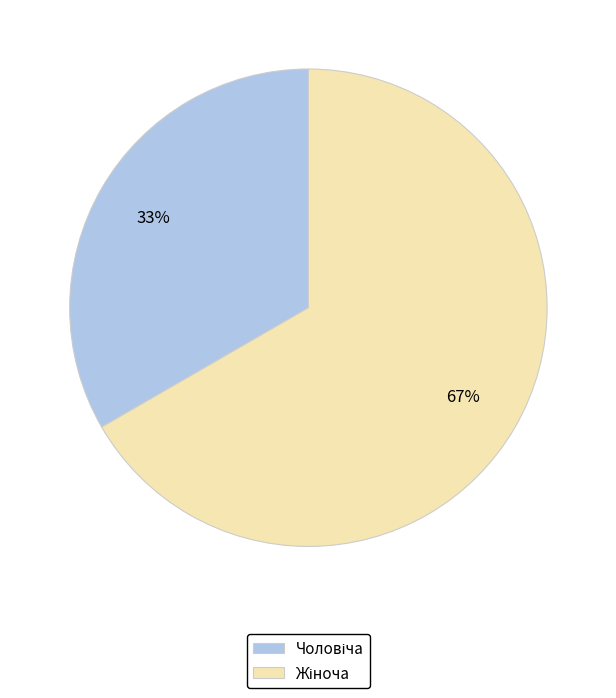

To the nearest percent, what is the average slice percentage?

50%